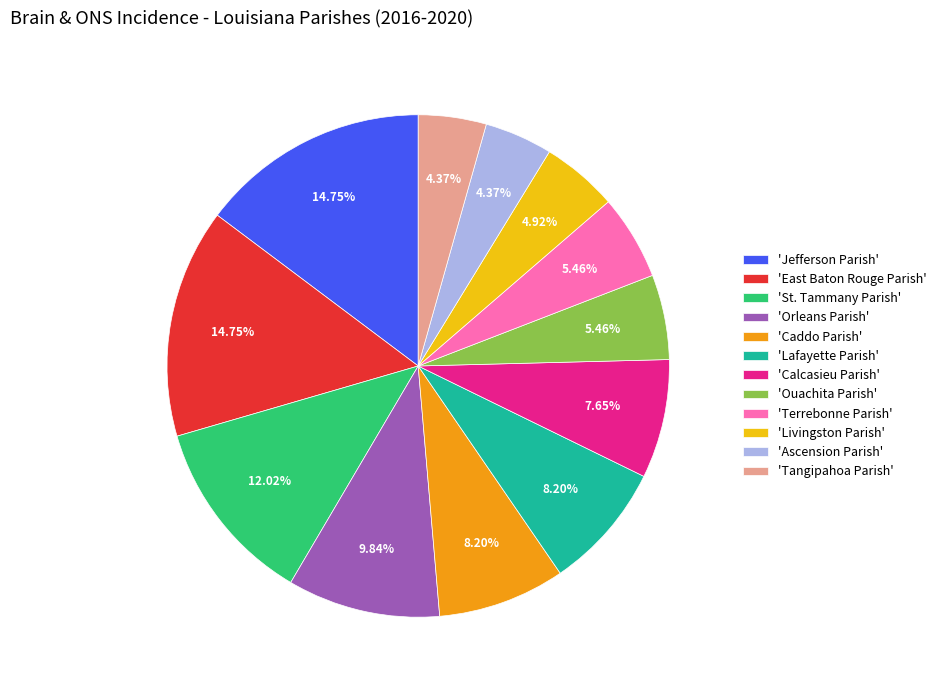

Is there any slice that represents more than half of the pie?

No